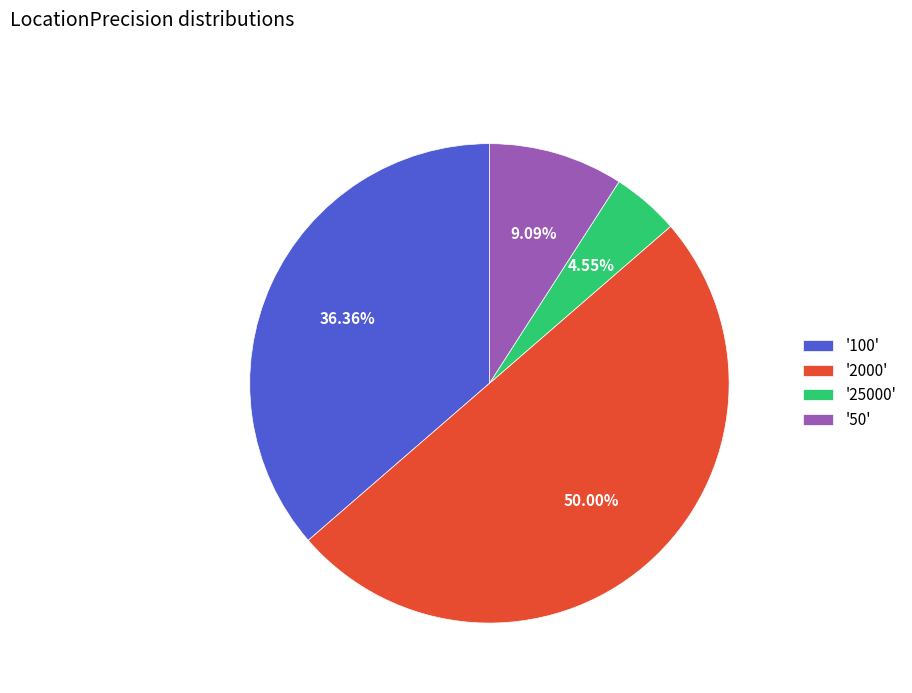

How many segments does this pie chart have?

4